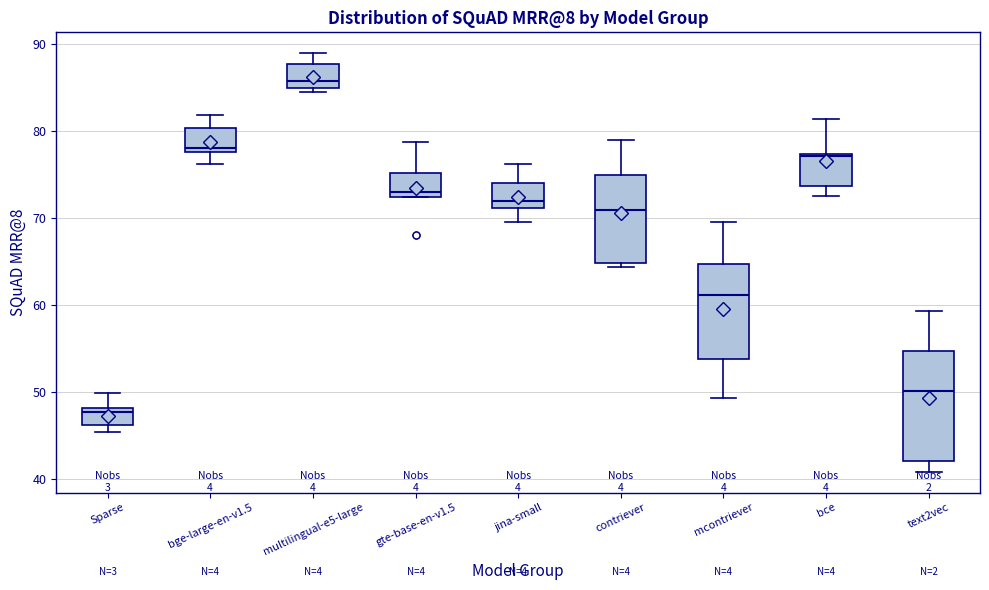

Where is the upper edge of the box for gte-base-en-v1.5 on the y-axis? The values are not printed on the chart, so give them approximately, as read against the axis.

75